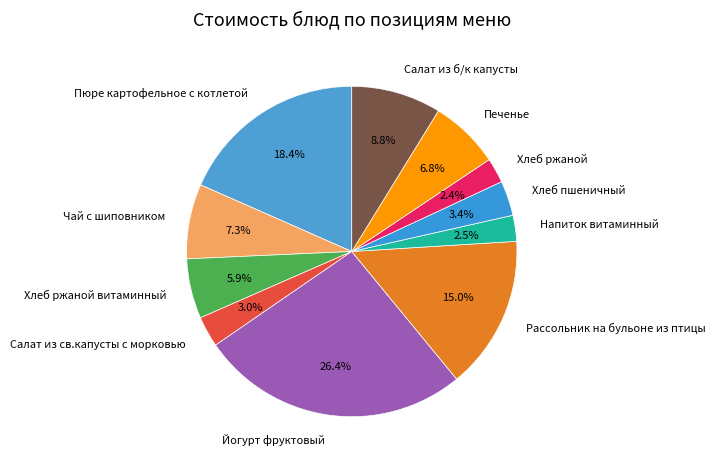

Does any single category account for the majority?

No